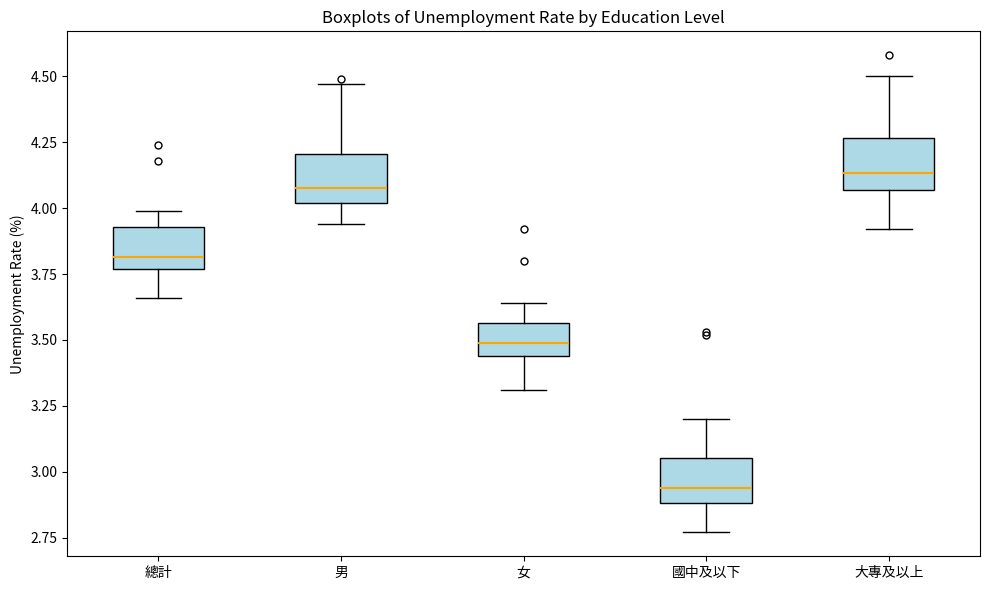

Reading left to right, transcribe this box plot: for each box, give where its median line is, the range the box spans, and where its two whiskers end, as read against the y-axis. The values are not printed on the chart, so give them approximately, as read against the axis.

總計: median 3.80, box 3.75 to 3.95, whiskers 3.65 to 4.00
男: median 4.10, box 4.00 to 4.20, whiskers 3.95 to 4.45
女: median 3.50, box 3.45 to 3.55, whiskers 3.30 to 3.65
國中及以下: median 2.95, box 2.90 to 3.05, whiskers 2.75 to 3.20
大專及以上: median 4.15, box 4.05 to 4.25, whiskers 3.90 to 4.50